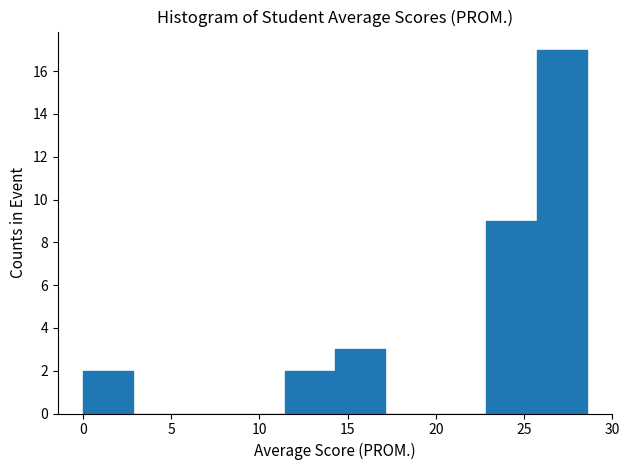

Reading left to right, transcribe this chart: for each bar, give the range it covers on the x-axis and its height. Neither the bar edges nor the heights are printed on the chart, so give them approximately, as read against the axes.

0.0 to 3.0: 2
3.0 to 5.5: 0
5.5 to 8.5: 0
8.5 to 11.5: 0
11.5 to 14.5: 2
14.5 to 17.0: 3
17.0 to 20.0: 0
20.0 to 23.0: 0
23.0 to 25.5: 9
25.5 to 28.5: 17